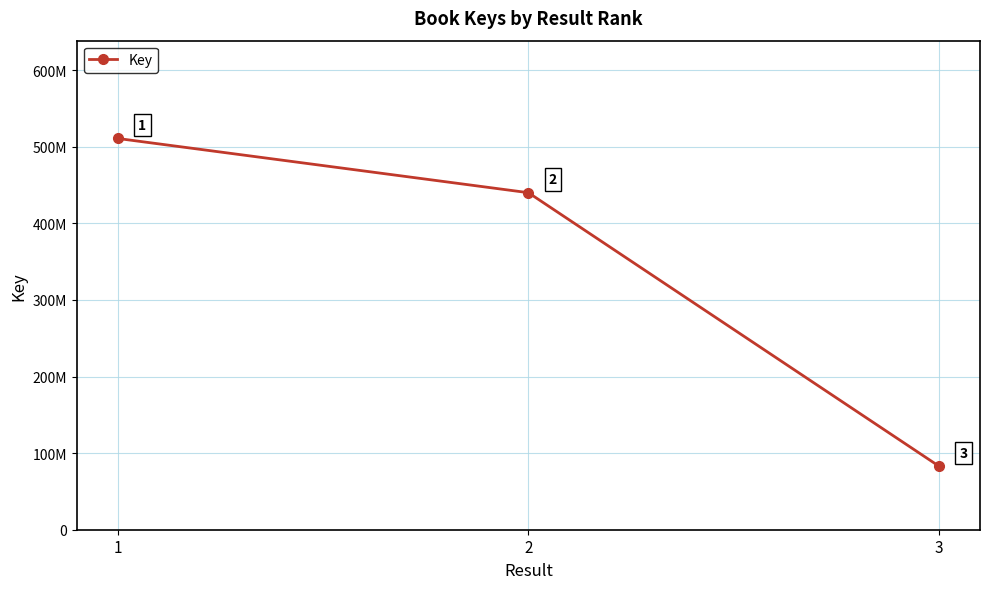

Is this an area chart (filled region under the line)?

No